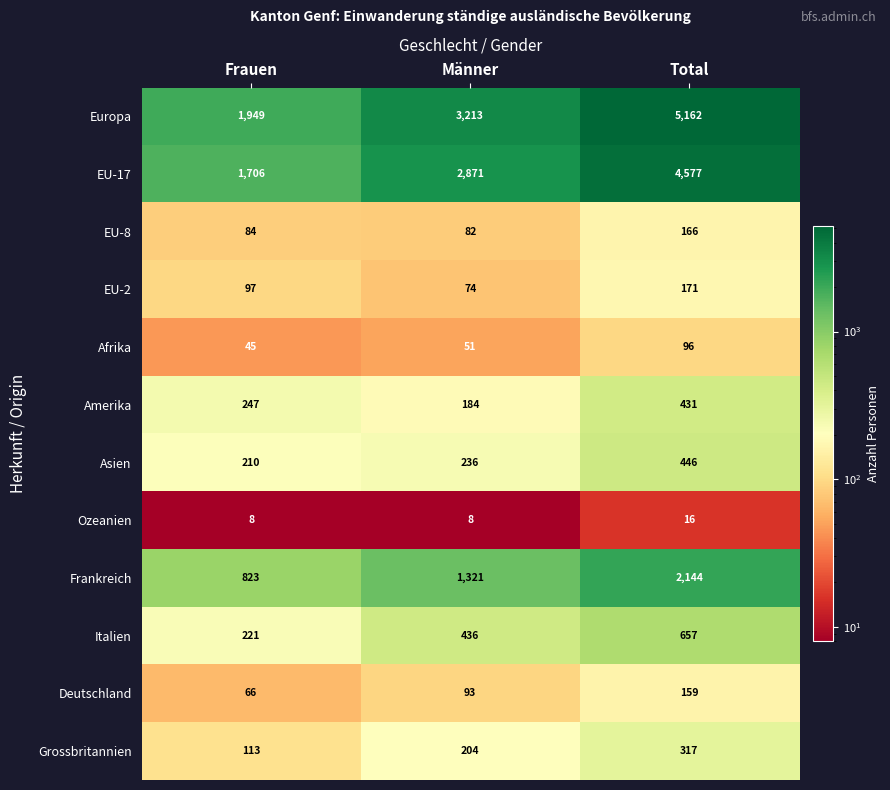

The Asien series shows 236 at Männer. True or false?

True